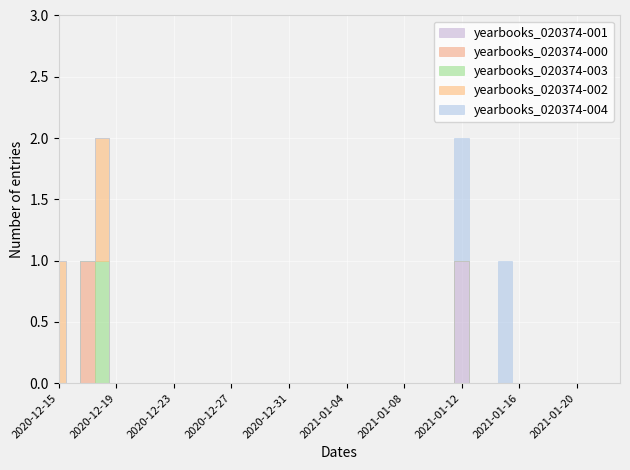

Between 2020-12-24 and 2021-01-12, which is larger?

2021-01-12